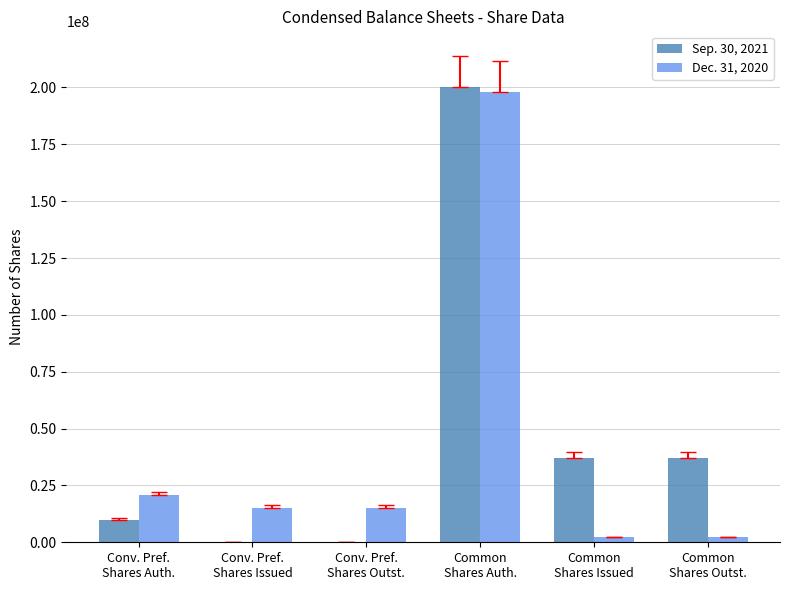

What are all the series names shown in the legend?

Sep. 30, 2021, Dec. 31, 2020